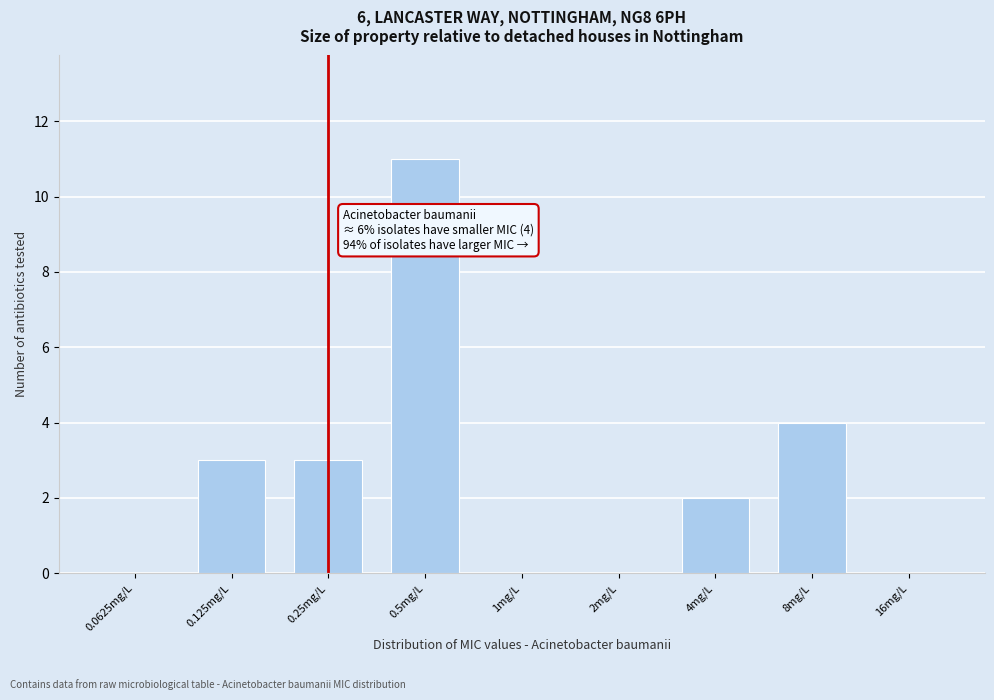

Reading left to right, list all the values displayed in this chart.

0.0625mg/L=0	0.125mg/L=3	0.25mg/L=3	0.5mg/L=11	1mg/L=0	2mg/L=0	4mg/L=2	8mg/L=4	16mg/L=0